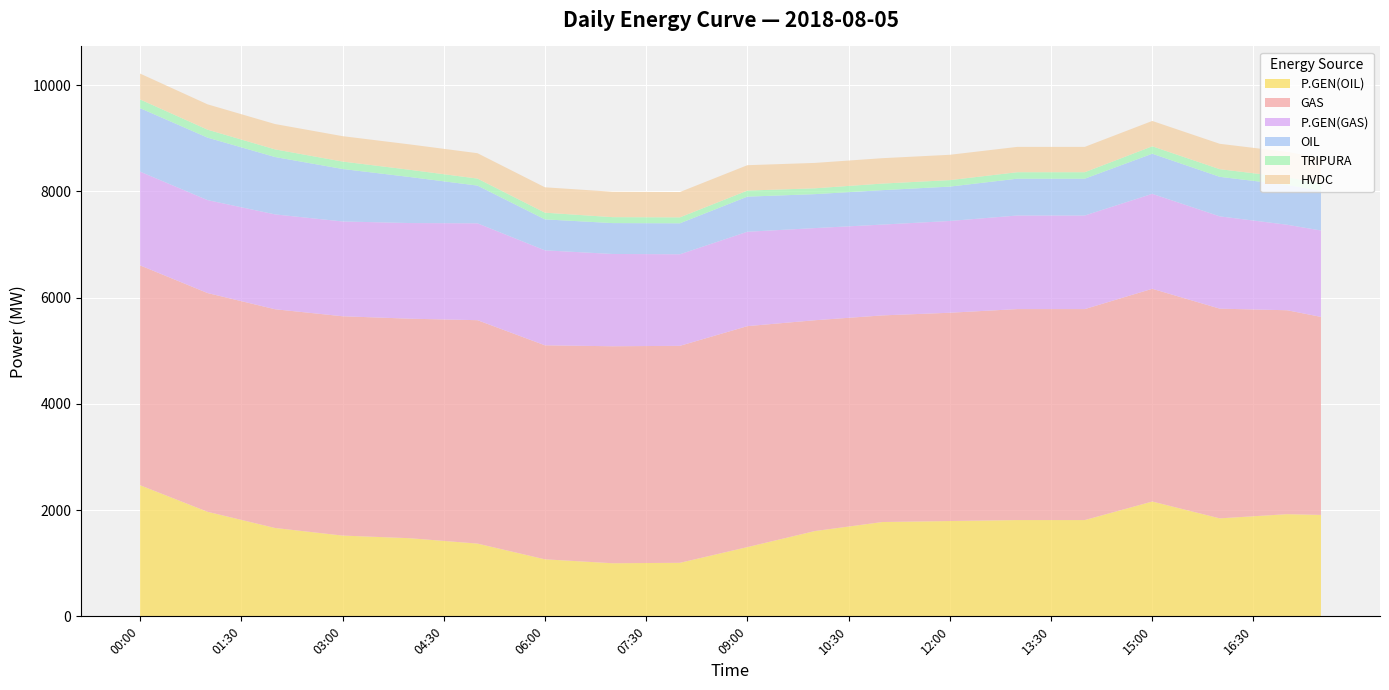

Reading left to right, what are all the values shown in this chart?

P.GEN(OIL): 2469.0	2219.0	1969.0	1816.5	1664.0	1592.5	1521.0	1496.0	1471.0	1420.5	1370.0	1222.0	1074.0	1037.0	1000.0	1004.0	1008.0	1156.0	1304.0	1455.0	1606.0	1691.0	1776.0	1785.5	1795.0	1804.0	1813.0	1813.0	1813.0	1987.5	2162.0	2003.5	1845.0	1884.5	1924.0	1909.5
GAS: 4139.0	4128.5	4118.0	4118.0	4118.0	4123.5	4129.0	4131.0	4133.0	4169.5	4206.0	4117.5	4029.0	4057.0	4085.0	4085.0	4085.0	4122.5	4160.0	4064.5	3969.0	3929.5	3890.0	3905.5	3921.0	3946.5	3972.0	3972.0	3972.0	3988.5	4005.0	3976.5	3948.0	3893.5	3839.0	3728.5
P.GEN(GAS): 1765.0	1757.5	1750.0	1768.0	1786.0	1785.5	1785.0	1793.0	1801.0	1812.5	1824.0	1806.0	1788.0	1763.0	1738.0	1731.0	1724.0	1750.5	1777.0	1756.0	1735.0	1722.5	1710.0	1719.0	1728.0	1745.0	1762.0	1762.0	1762.0	1775.0	1788.0	1763.0	1738.0	1674.0	1610.0	1626.5
OIL: 1195.0	1185.5	1176.0	1128.0	1080.0	1034.0	988.0	927.0	866.0	788.0	710.0	646.5	583.0	582.0	581.0	582.0	583.0	622.0	661.0	650.0	639.0	643.5	648.0	647.5	647.0	670.0	693.0	693.0	693.0	724.0	755.0	749.5	744.0	746.5	749.0	748.0
TRIPURA: 164.0	157.0	150.0	147.0	144.0	142.0	140.0	138.0	136.0	134.0	132.0	129.0	126.0	119.0	112.0	112.0	112.0	113.0	114.0	112.0	110.0	117.0	124.0	123.0	122.0	122.0	122.0	122.0	122.0	131.0	140.0	142.0	144.0	144.0	144.0	139.0
HVDC: 487.0	482.0	477.0	477.0	477.0	477.5	478.0	478.0	478.0	478.0	478.0	478.0	478.0	478.0	478.0	477.5	477.0	477.5	478.0	478.0	478.0	478.0	478.0	477.5	477.0	477.0	477.0	477.0	477.0	477.0	477.0	477.5	478.0	478.0	478.0	477.5